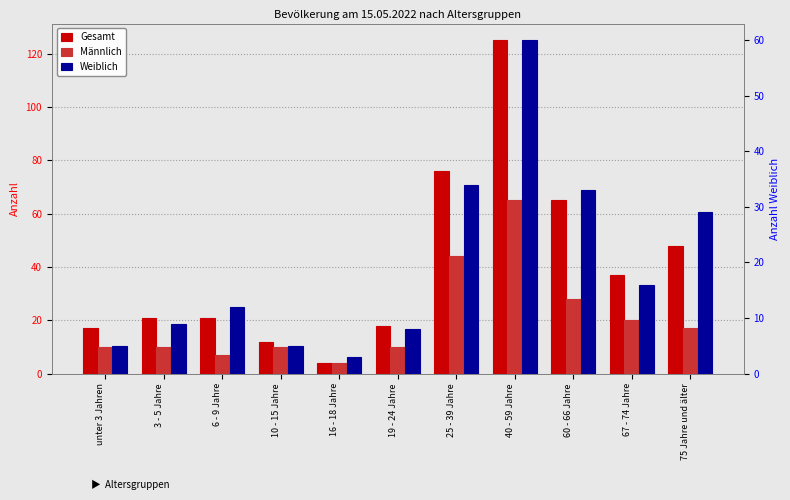

At which category is the sum across all series the highest?

40 - 59 Jahre